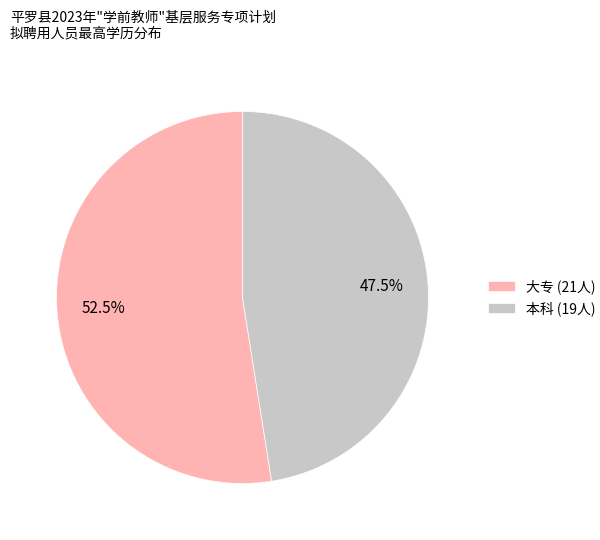

Which has a higher value, 大专 (21人) or 本科 (19人)?

大专 (21人)